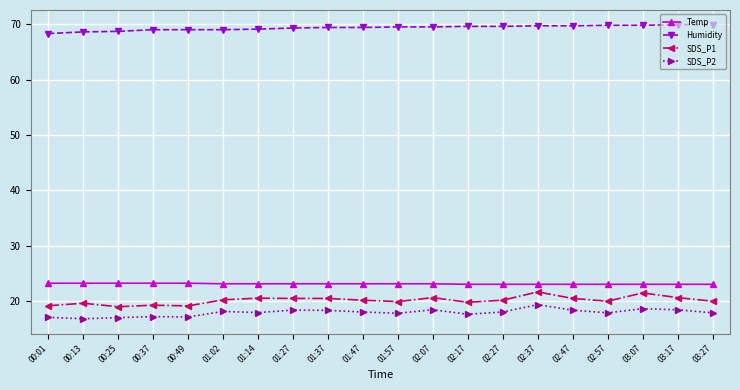

What is the value of the Humidity point at the 13th from the left?

69.6